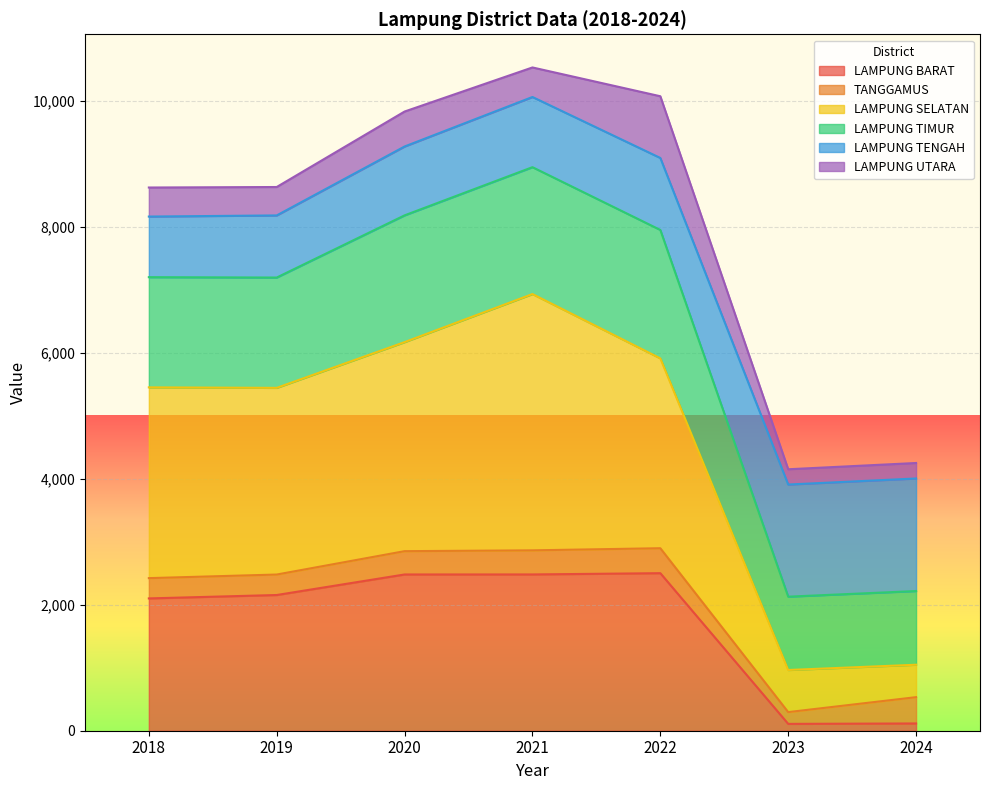

True or false: LAMPUNG BARAT has a value of 3160.0 at 2019.

False